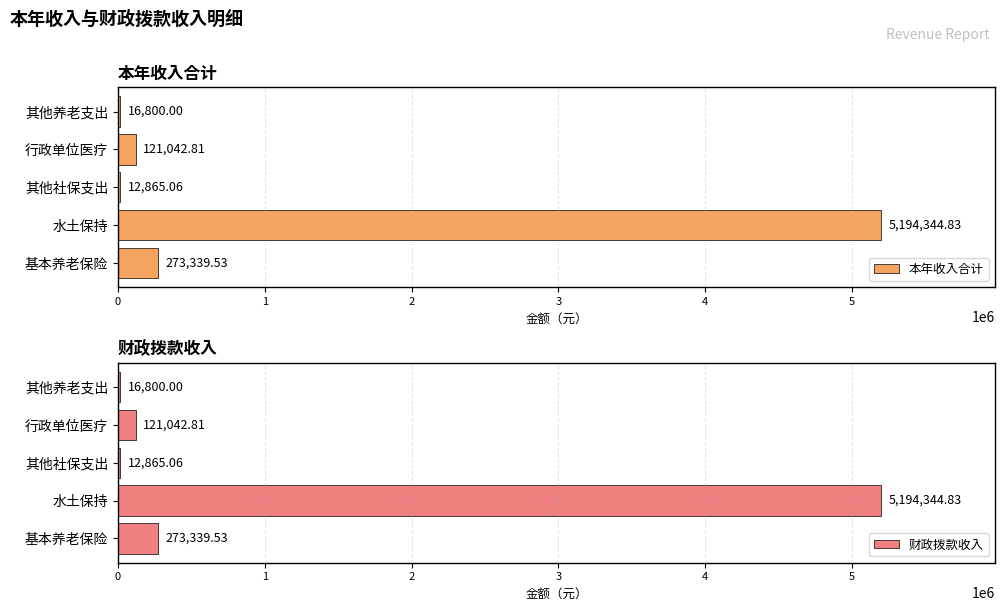

What is the value of the 财政拨款收入 bar at the 5th from the left?

273339.5